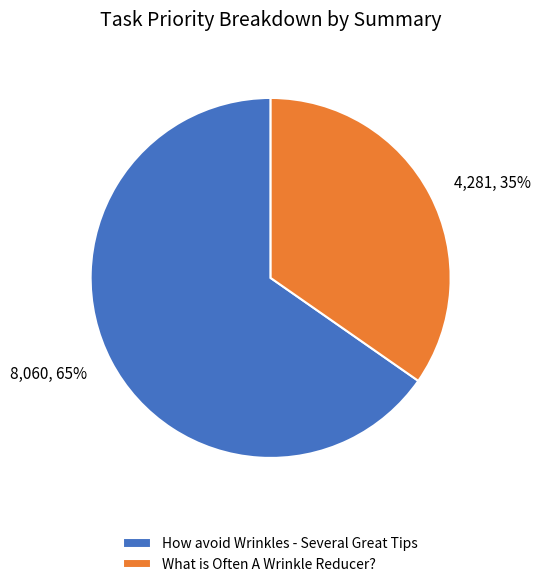

What percentage is the What is Often A Wrinkle Reducer? slice, to the nearest percent?

35%